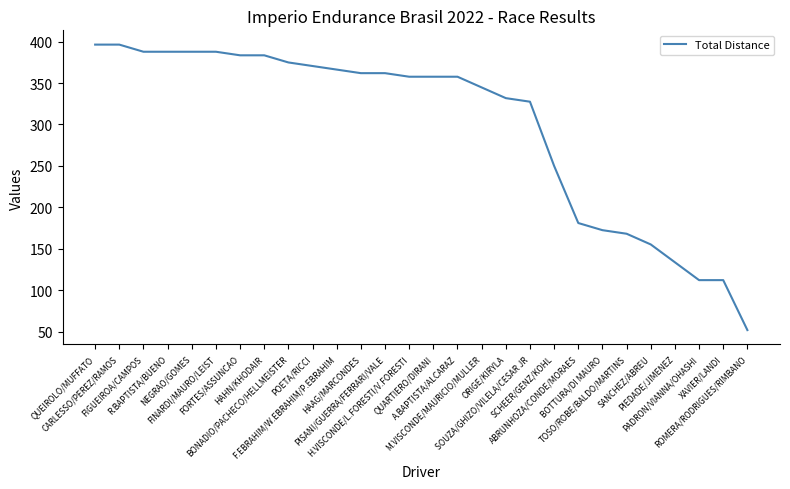

What is the difference between the maximum and minimum values?

344.7